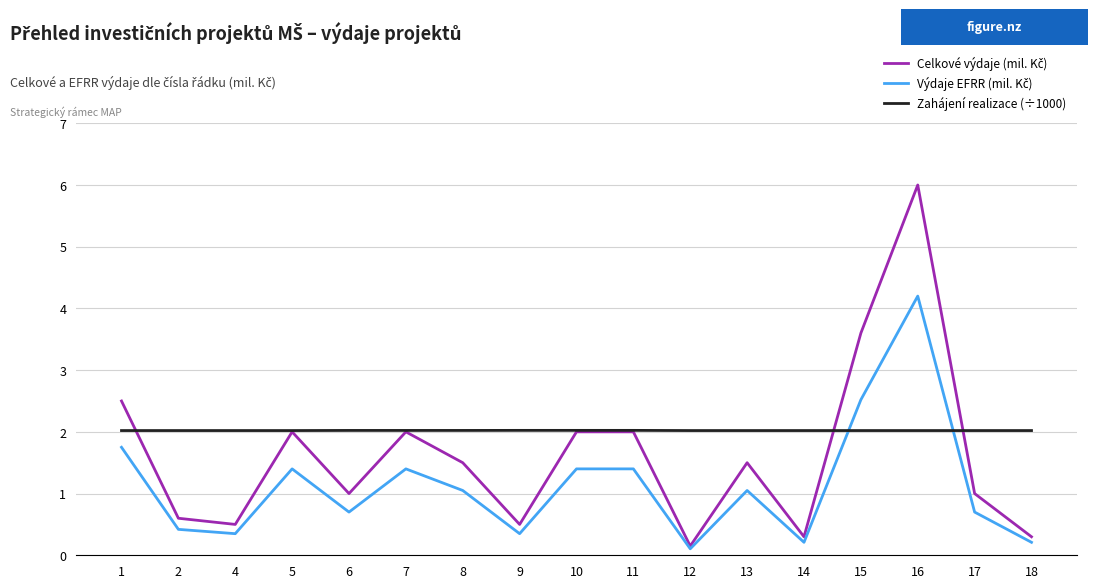

What is the spread (max minus min) of values at 14?

1.8